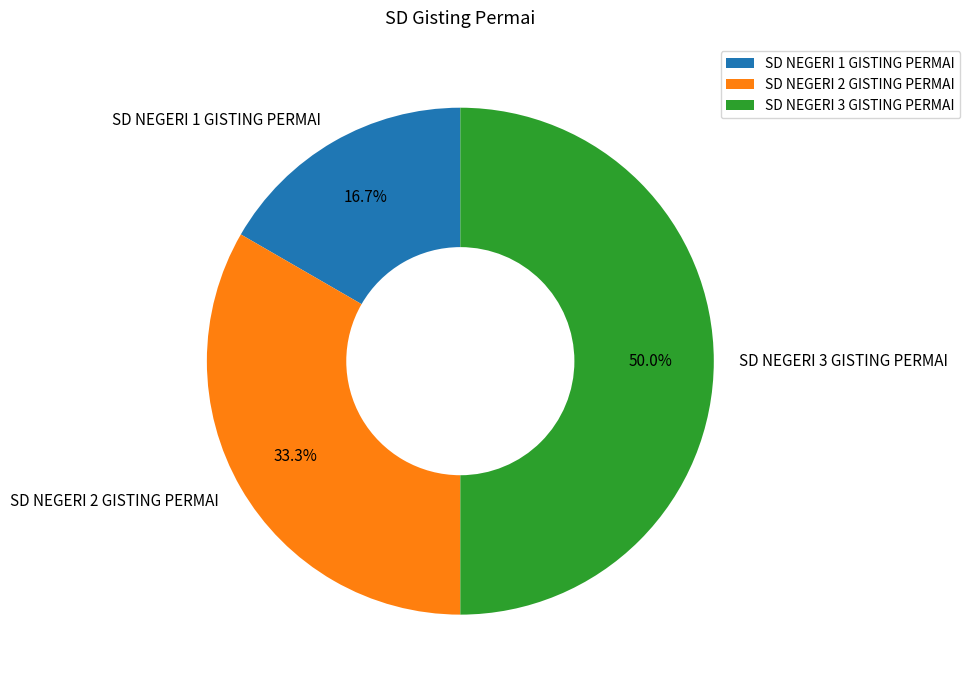

Rank the categories by value from highest to lowest.

SD NEGERI 3 GISTING PERMAI, SD NEGERI 2 GISTING PERMAI, SD NEGERI 1 GISTING PERMAI